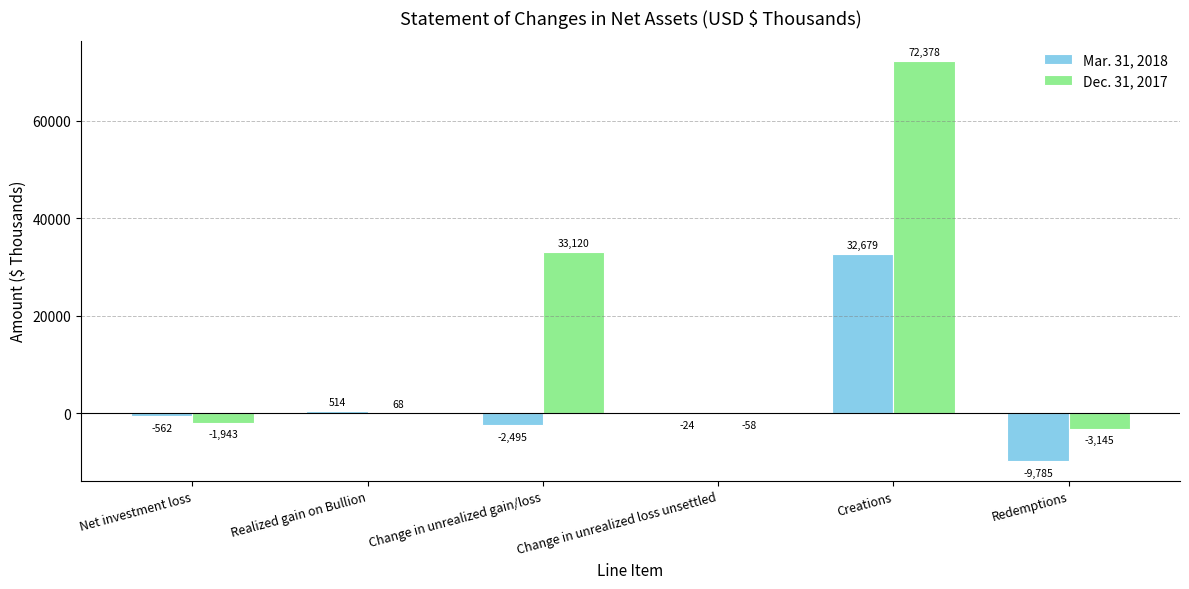

Which series changed the most between Realized gain on Bullion and Creations?

Dec. 31, 2017